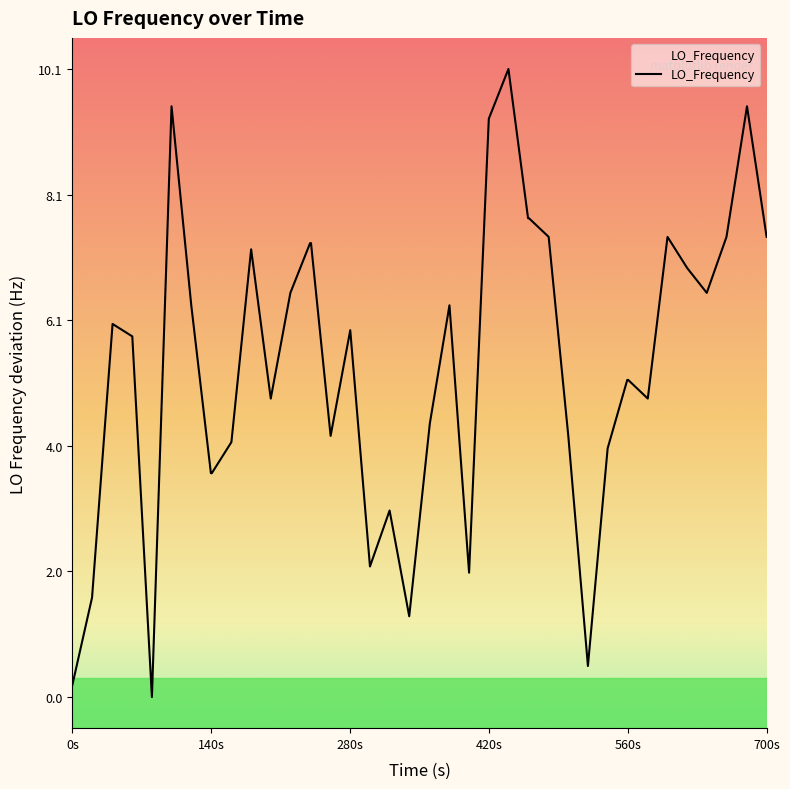

How many lines are shown in the chart?

1